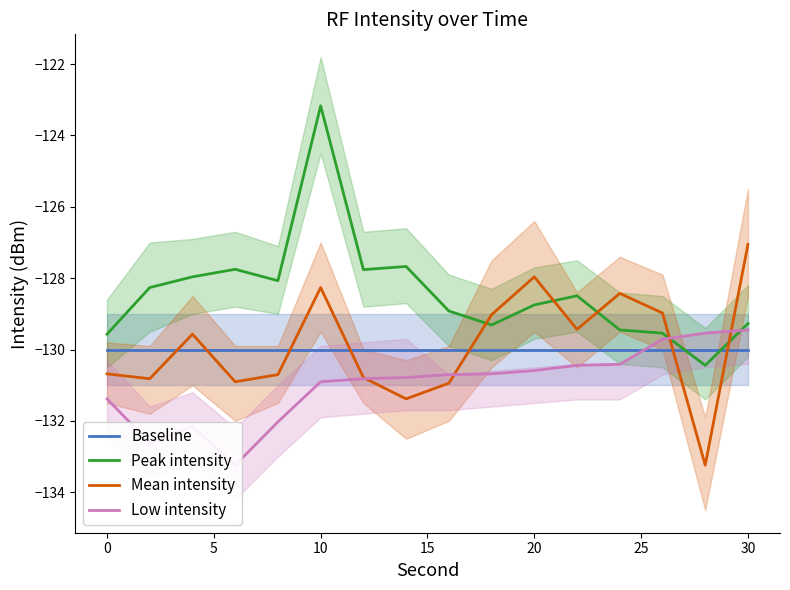

Which series ends up on top after the final intersection of Baseline and Mean intensity?

Mean intensity